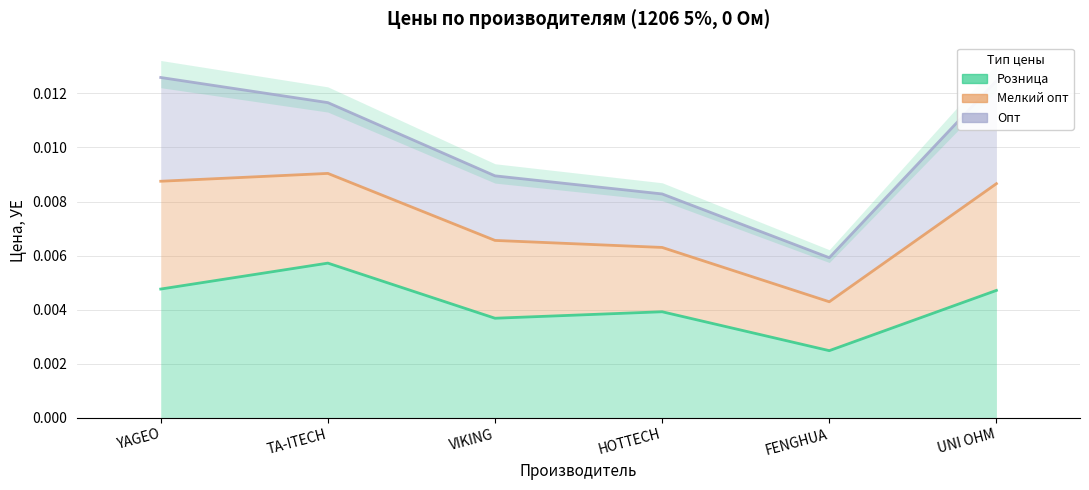

True or false: Мелкий опт and Розница intersect in this chart.

False